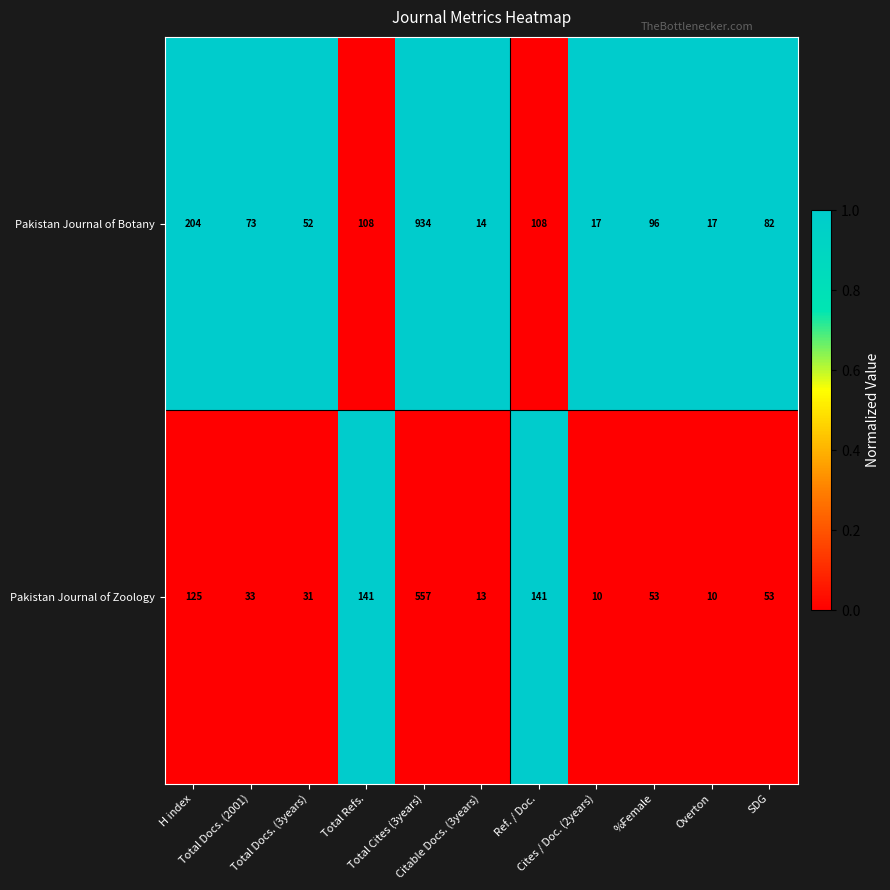

What is the maximum value for Pakistan Journal of Zoology?

557